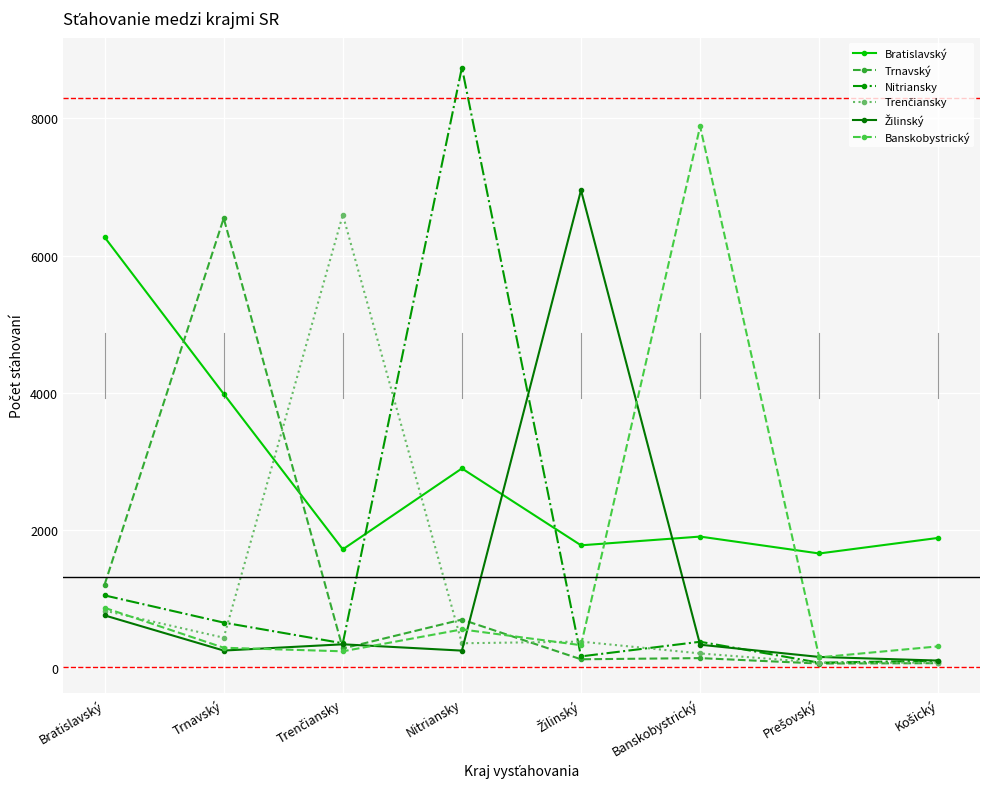

How many intersections are there between Bratislavský and Nitriansky?

2